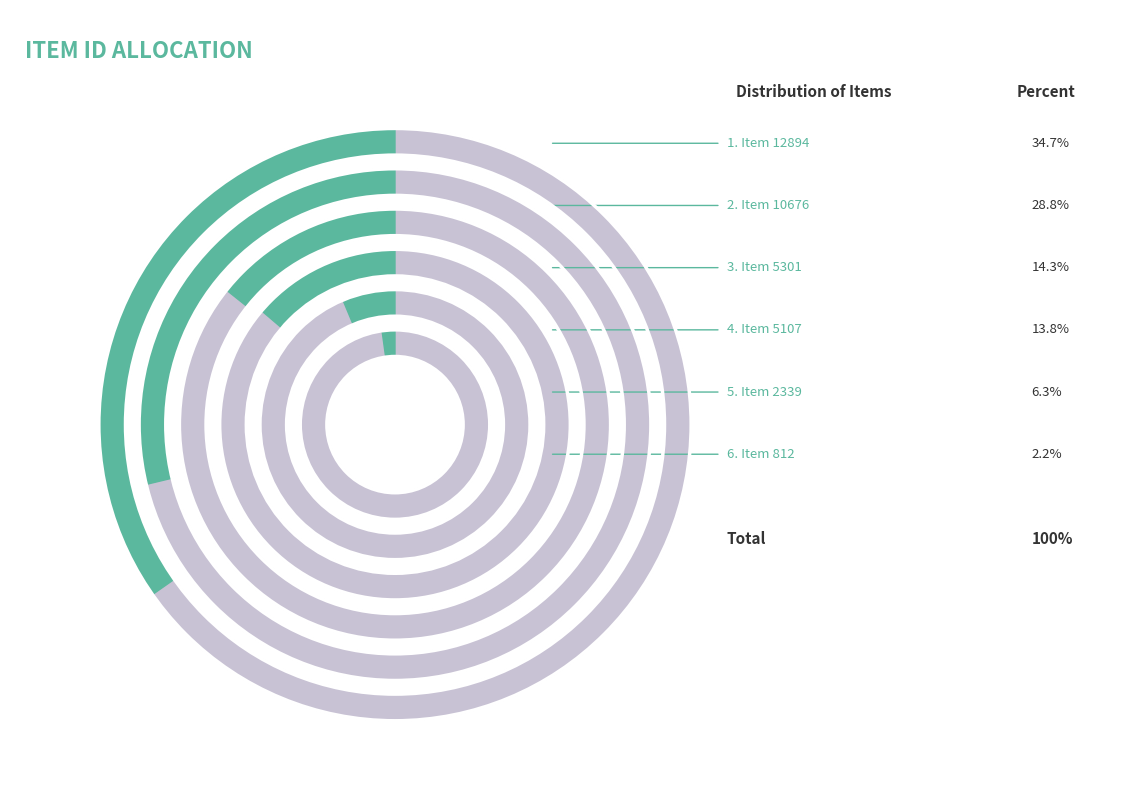

Is there a majority slice in this chart?

No